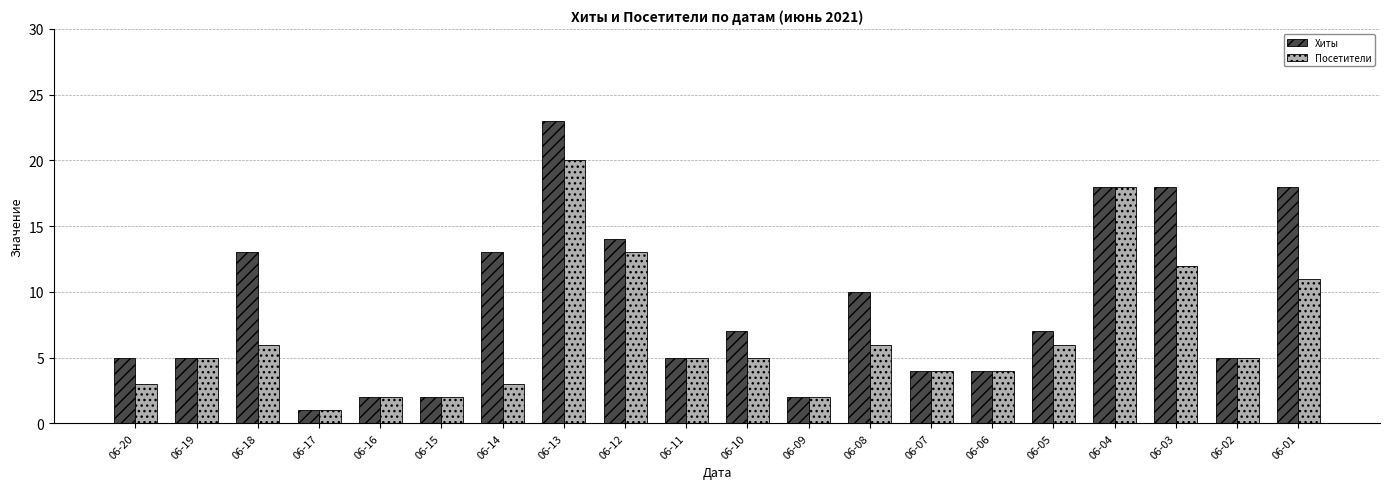

What is the sum of all Посетители values?

133